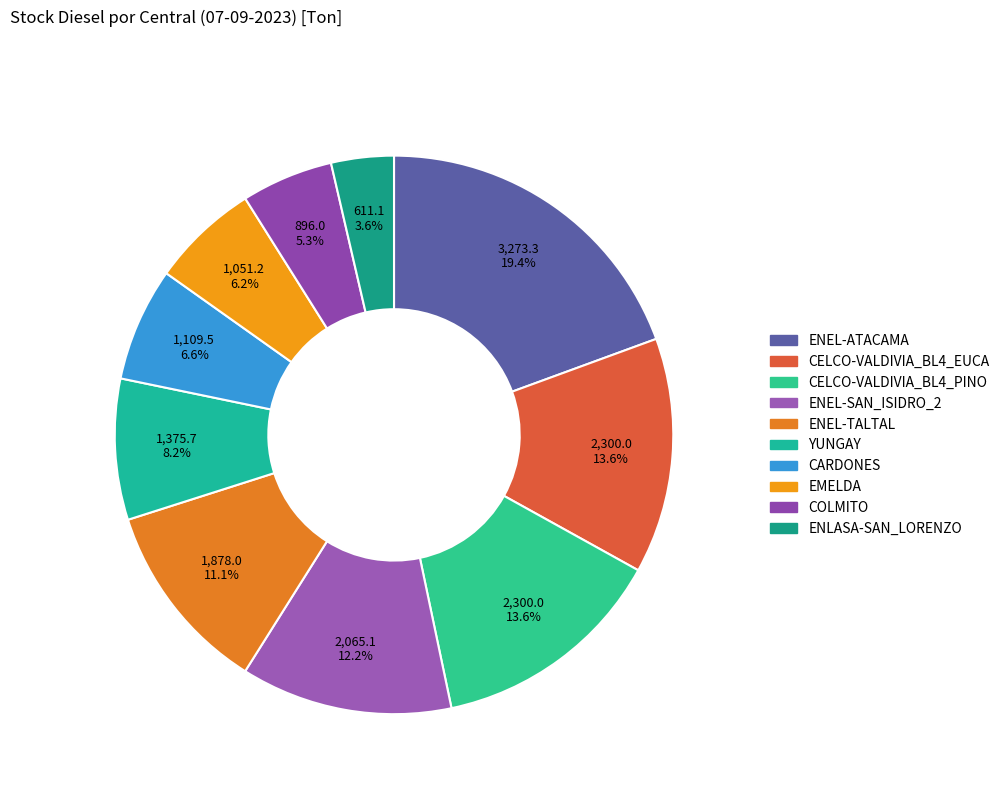

What is the ratio of the value at ENEL-SAN_ISIDRO_2 to the value at ENEL-TALTAL?

1.1